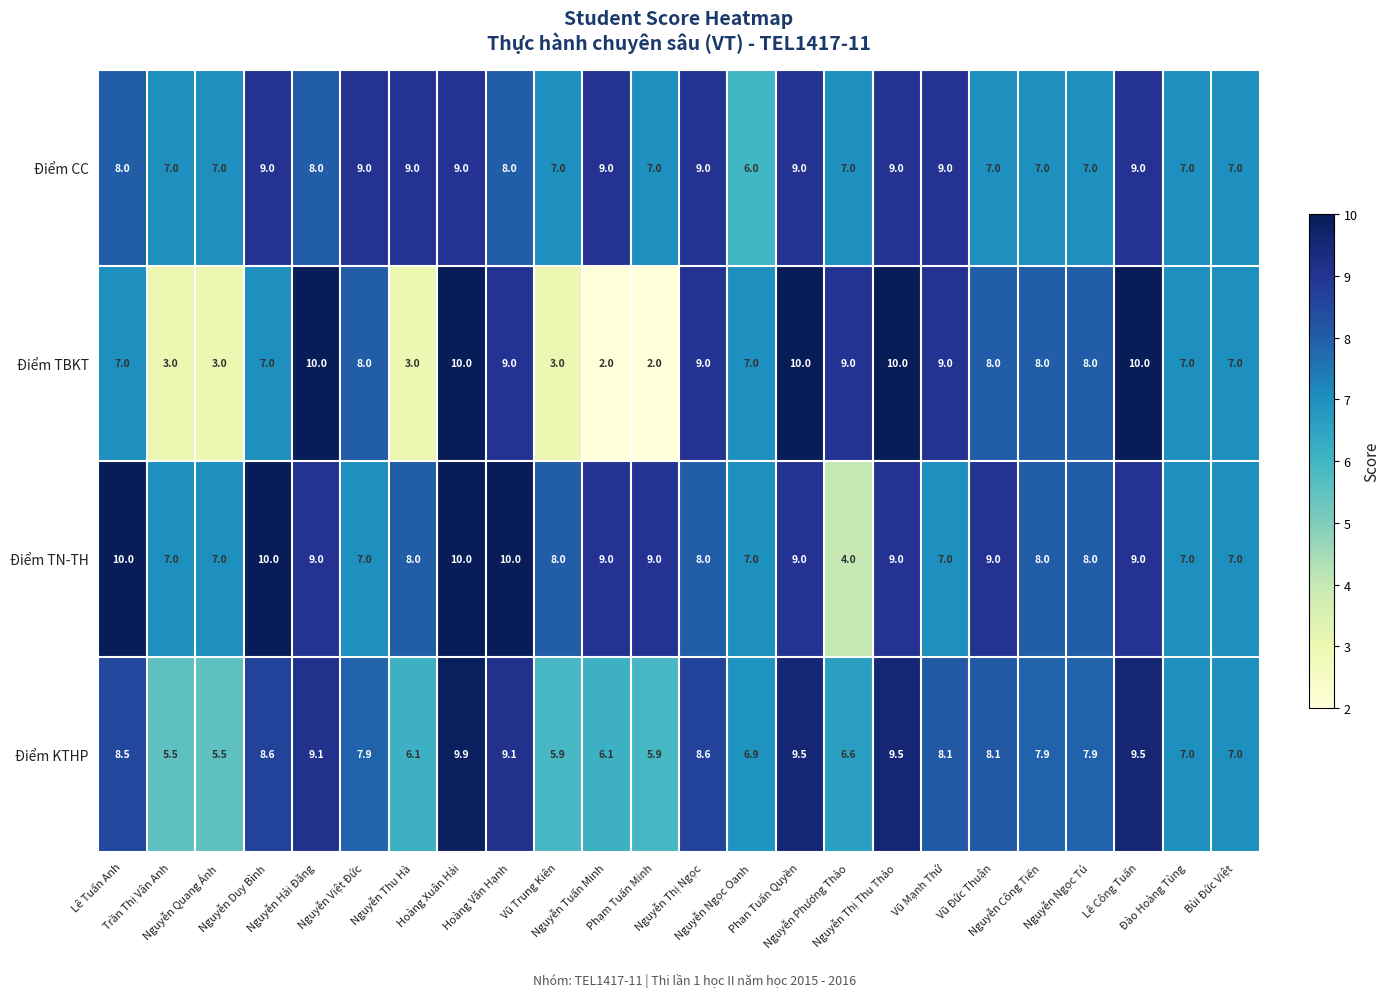

Which series has the largest range (max minus min)?

Điểm TBKT